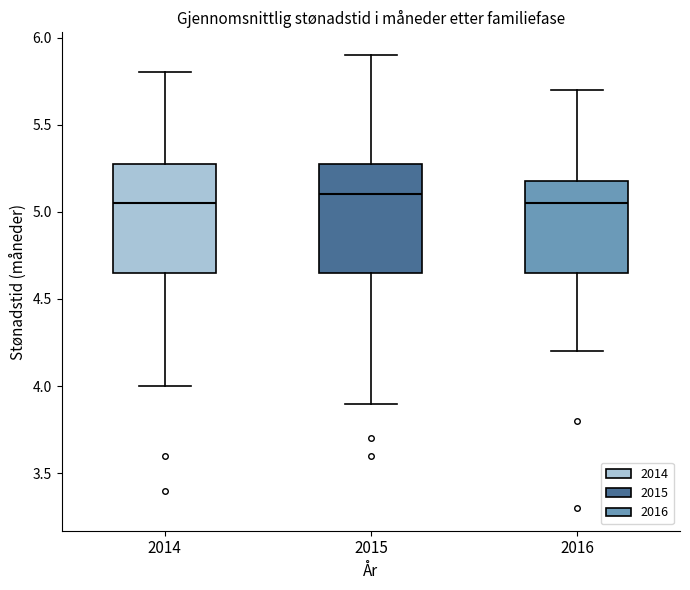

Reading left to right, read every box against the y-axis: the position of its median line, the range the box covers, and the ends of its whiskers. The values are not printed on the chart, so give them approximately, as read against the axis.

2014: median 5.05, box 4.65 to 5.30, whiskers 4.00 to 5.80
2015: median 5.10, box 4.65 to 5.30, whiskers 3.90 to 5.90
2016: median 5.05, box 4.65 to 5.20, whiskers 4.20 to 5.70